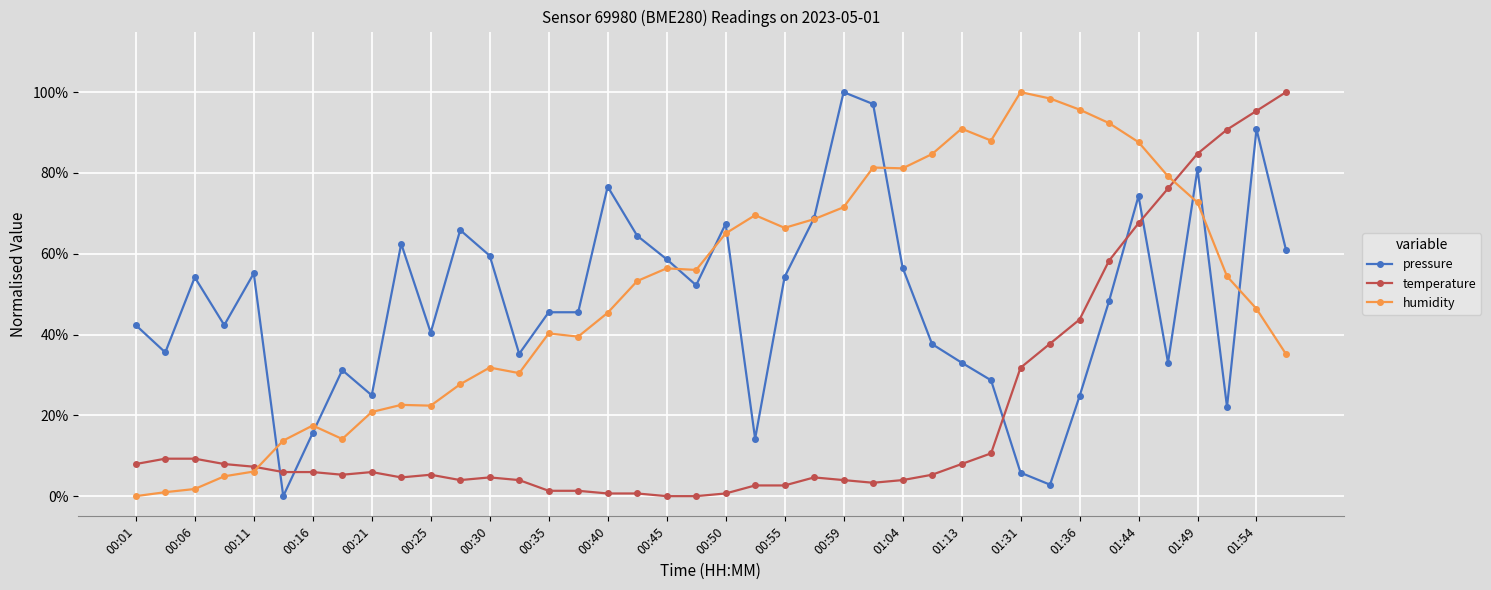

At how many categories does at least one series exceed 99?

3